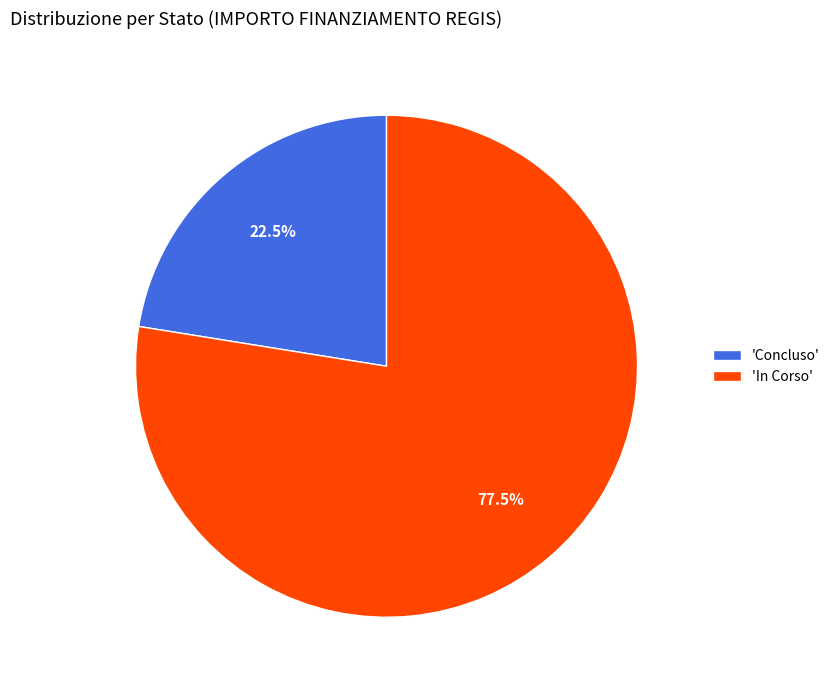

Is there a majority slice in this chart?

Yes